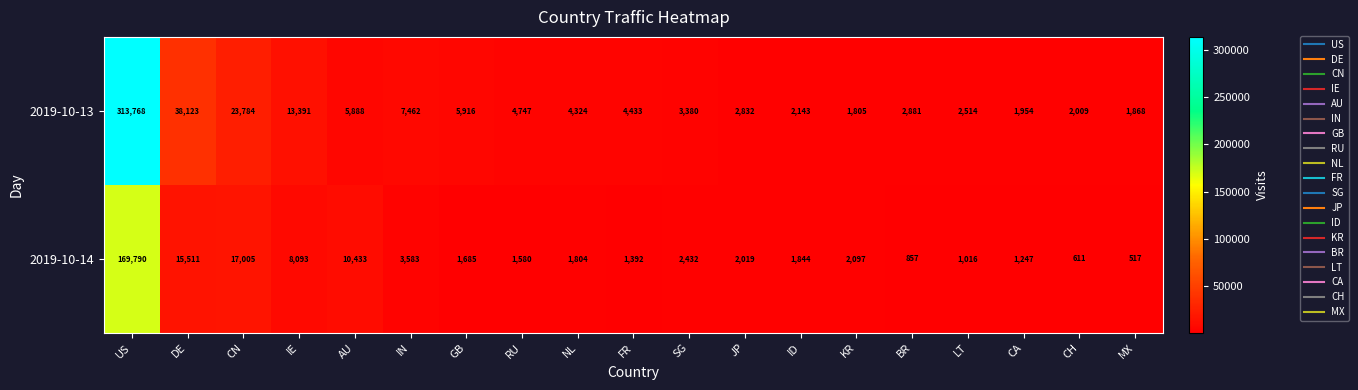

The value of 2019-10-13 at IE is 13391. True or false?

True